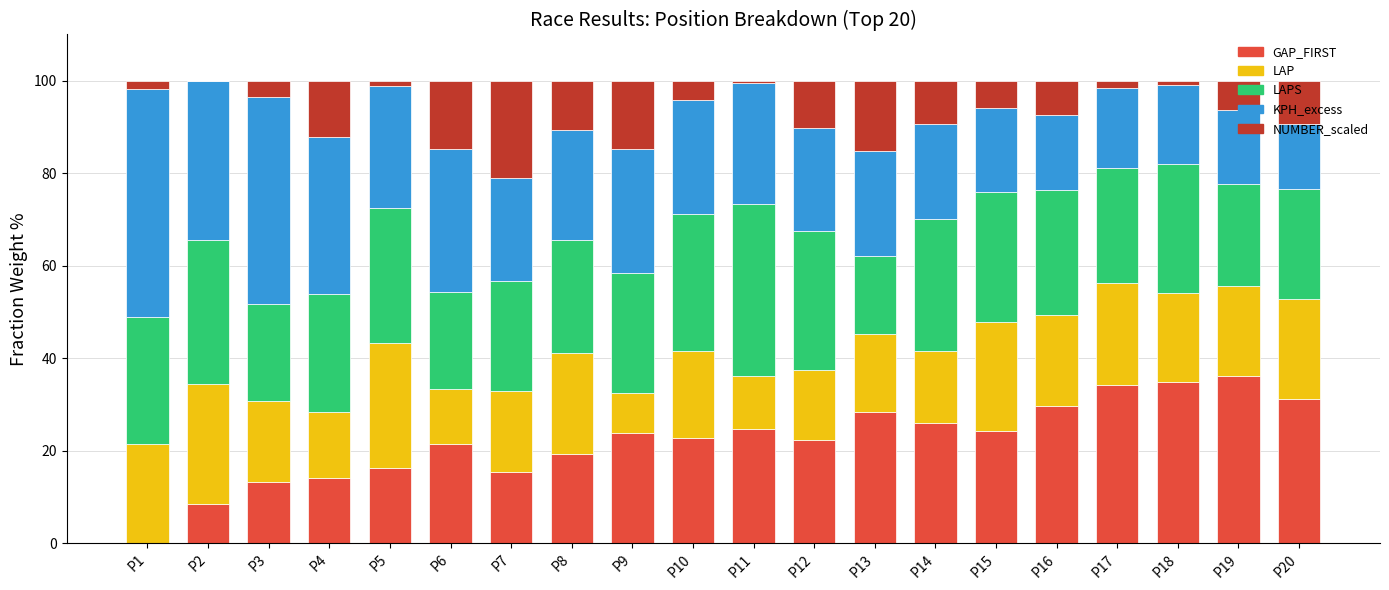

What is the highest value of the GAP_FIRST series?

36.2